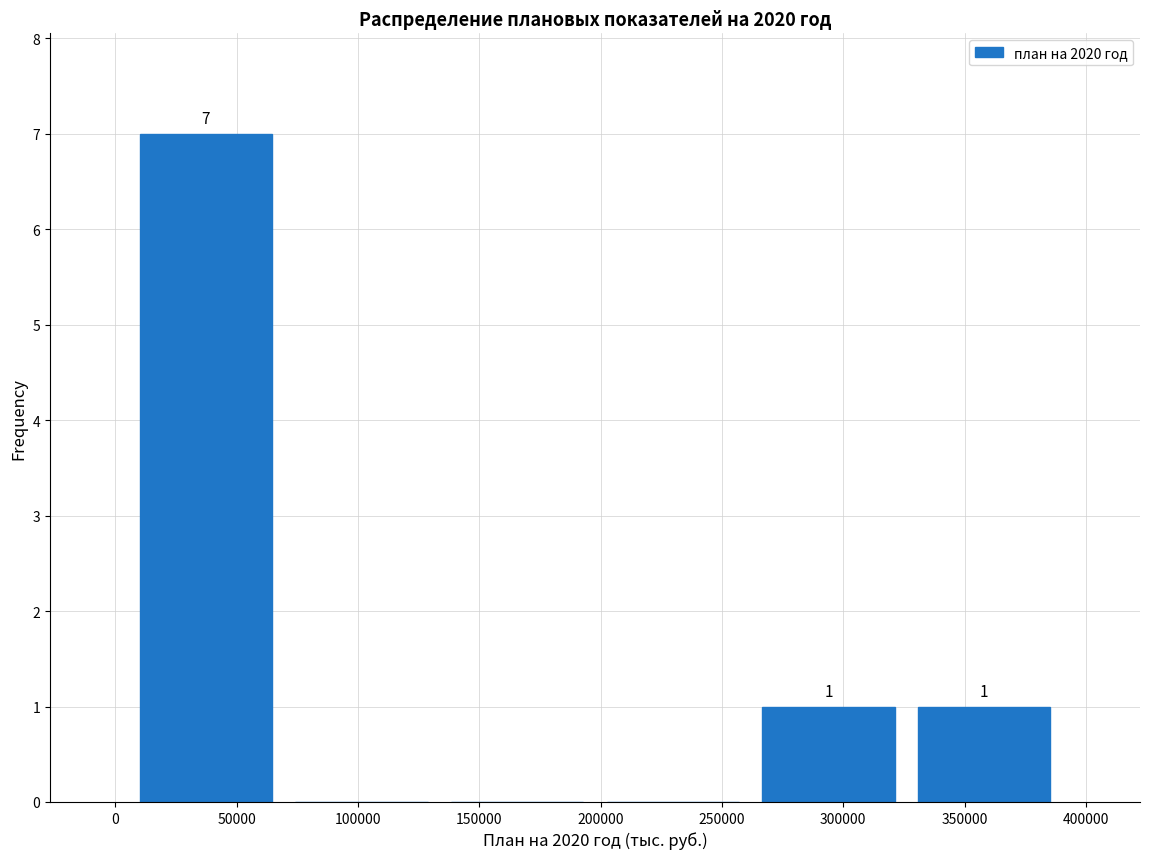

Which range on the x-axis has the tallest bar?

5000 to 70000